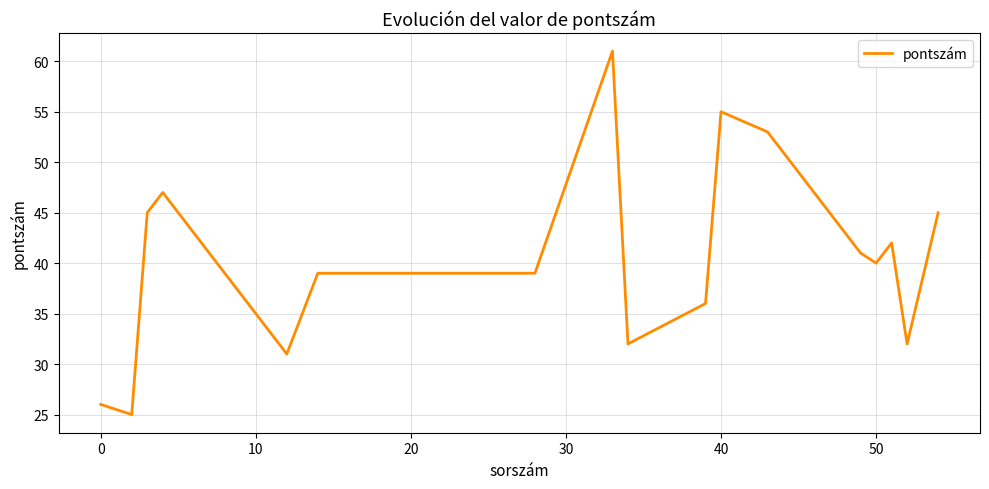

What is the difference between the maximum and minimum values?

36